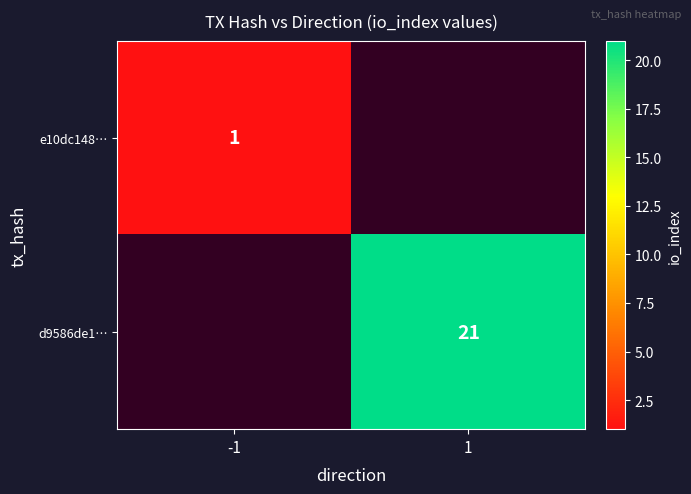

The value of d9586de1… at 1 is 21. True or false?

True